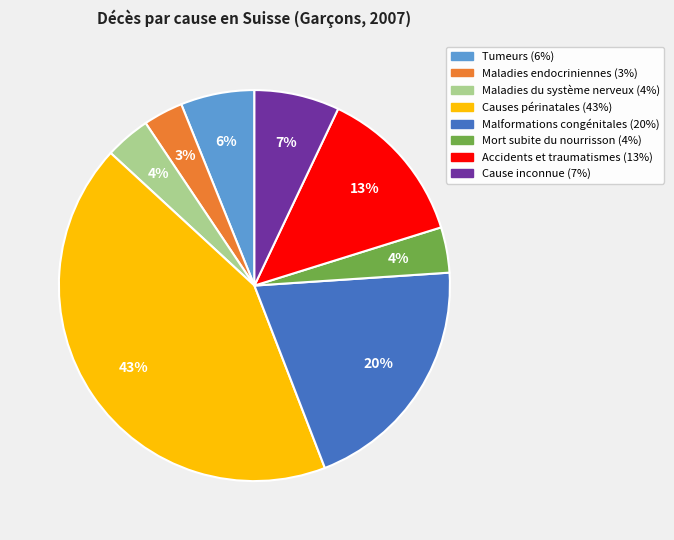

Is there any slice that represents more than half of the pie?

No